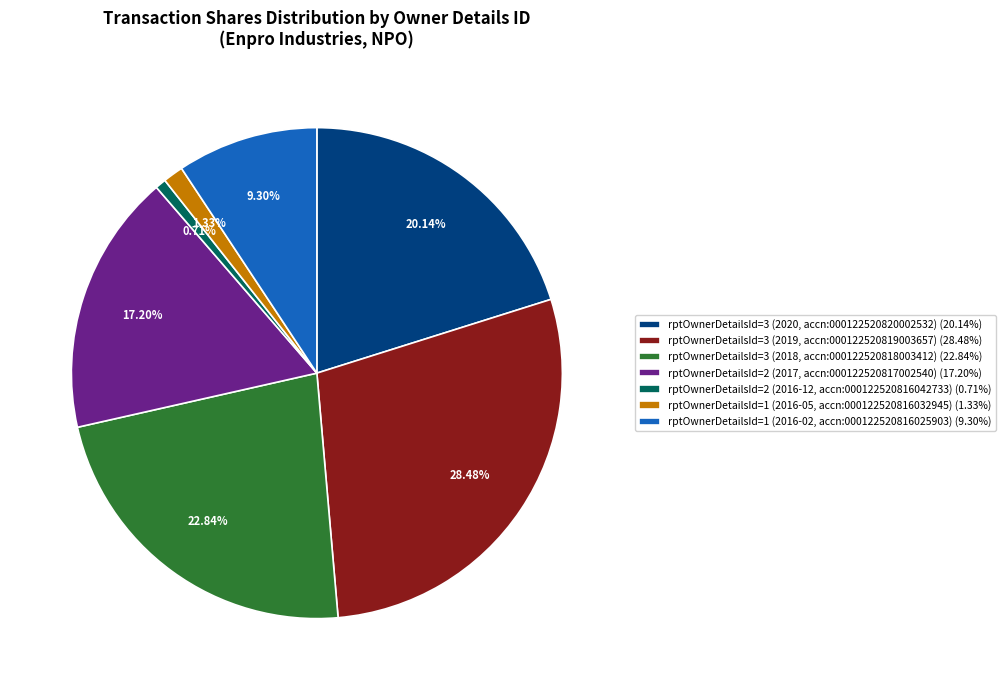

Count the number of slices in the pie.

7